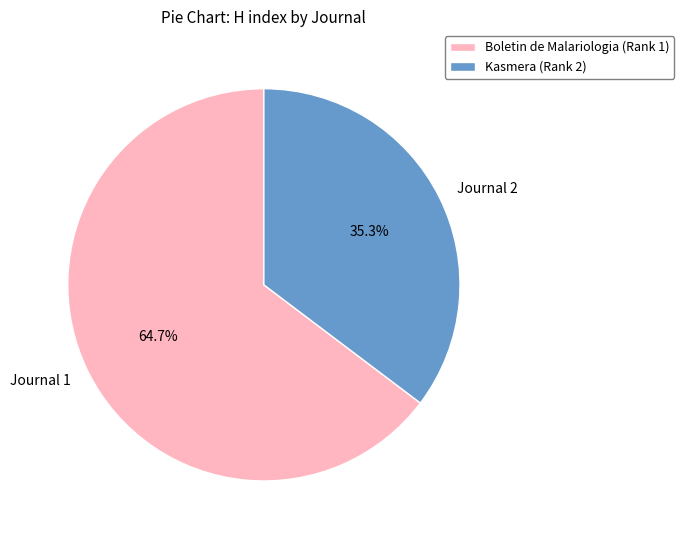

To the nearest percent, what is the average slice percentage?

50%